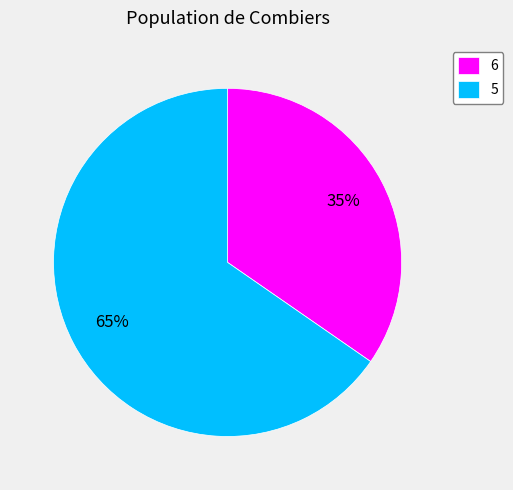

The 5 slice represents 65% of the pie. True or false?

True